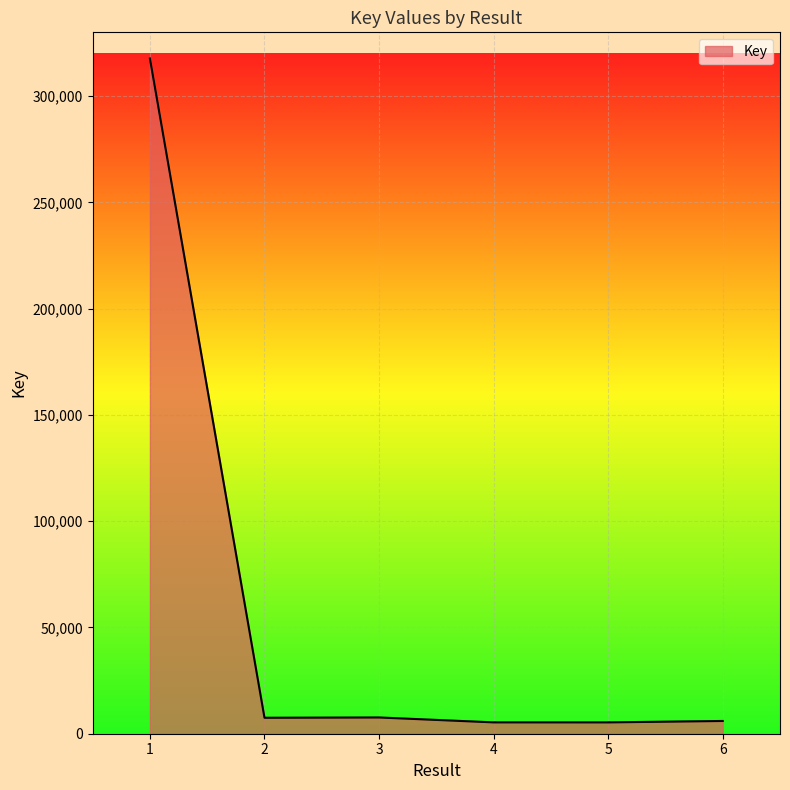

What is the difference between the values at 4 and 6?

659